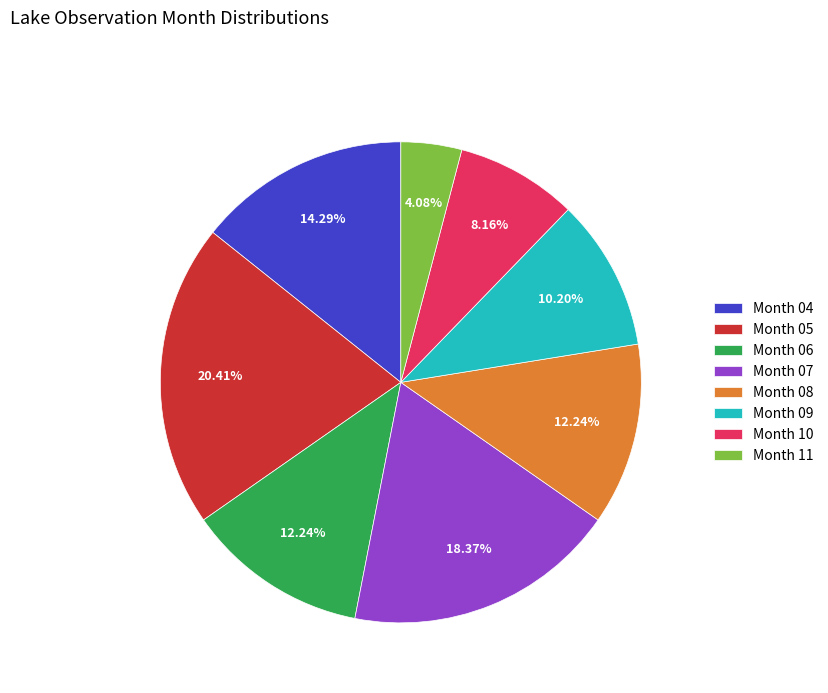

Which slice is the smallest?

Month 11